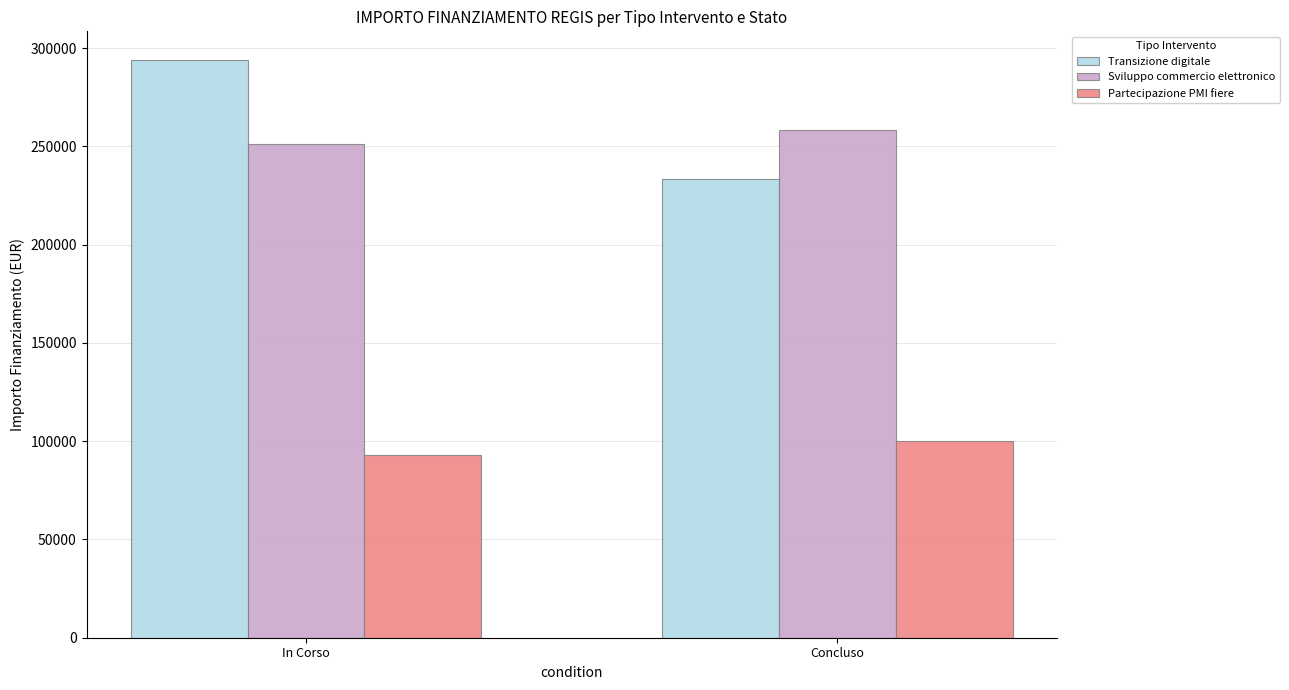

What position from the right is In Corso?

2